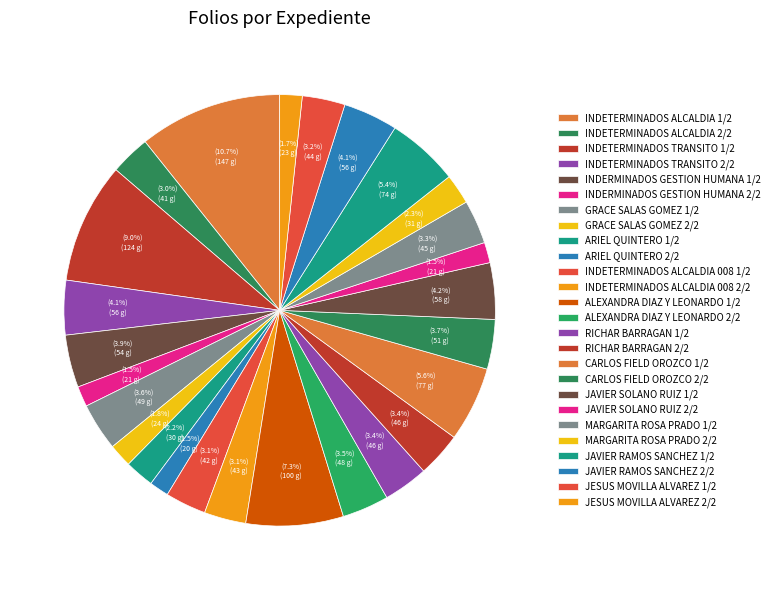

True or false: ARIEL QUINTERO 1/2 accounts for 2% of the total.

True